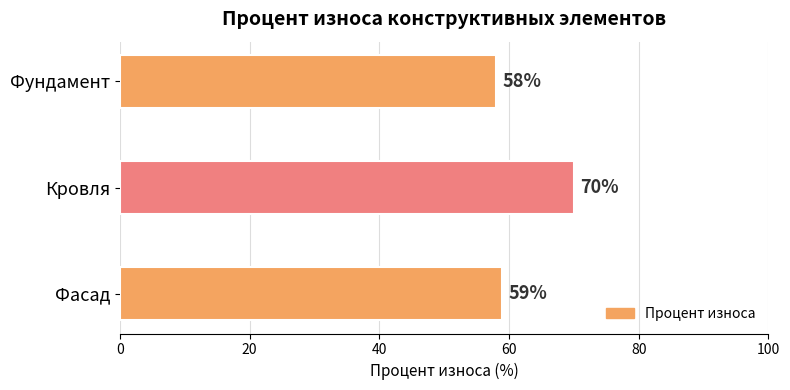

What is the change in value from Кровля to Фасад?

-11